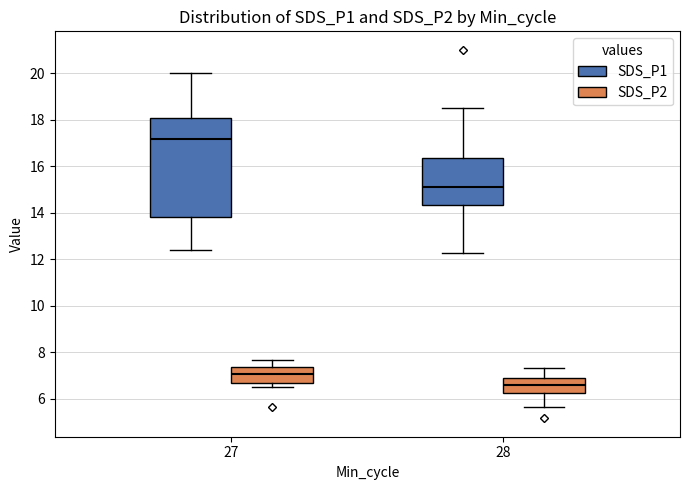

Which box has the highest median line?

27 (SDS_P1)